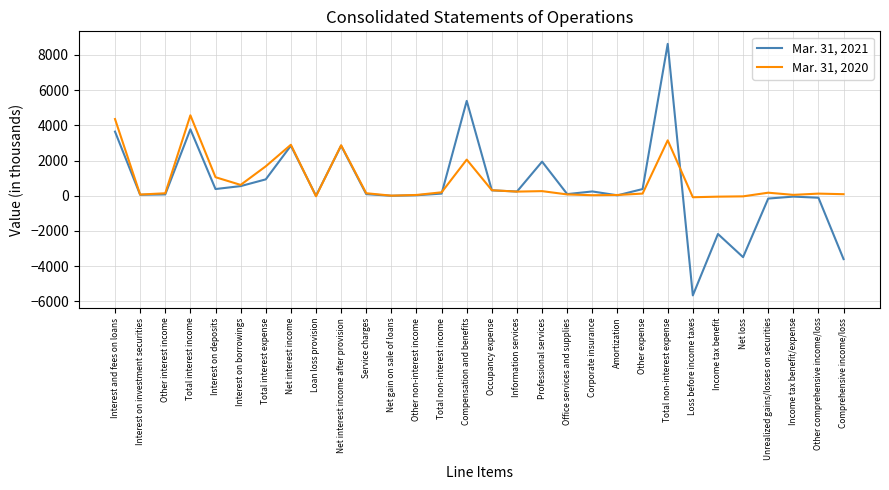

The value of Mar. 31, 2021 at Other comprehensive income/loss is -111. True or false?

True